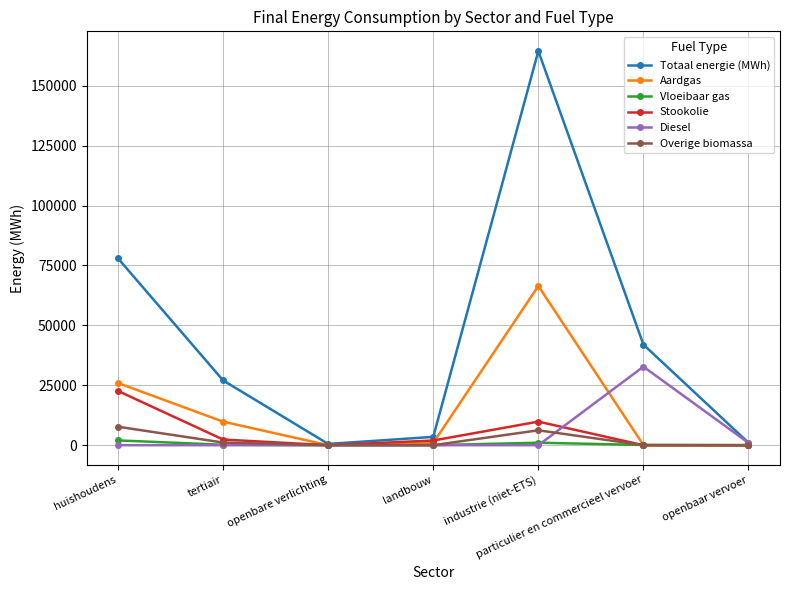

Which series changed the most between tertiair and landbouw?

Totaal energie (MWh)